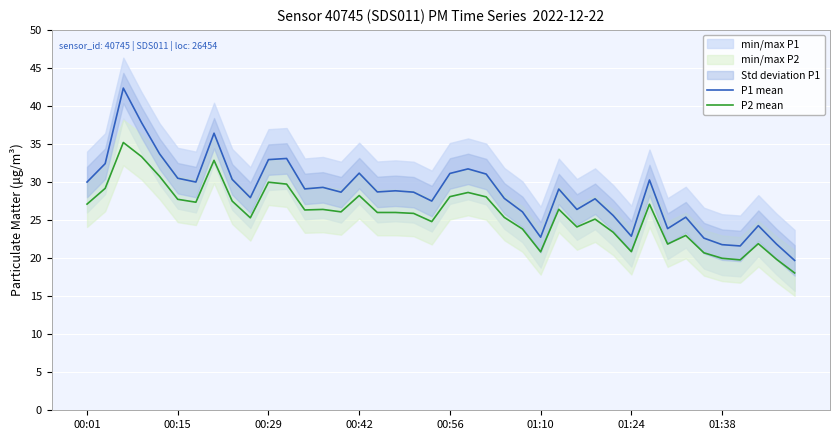

How many categories are shown in the chart?

40